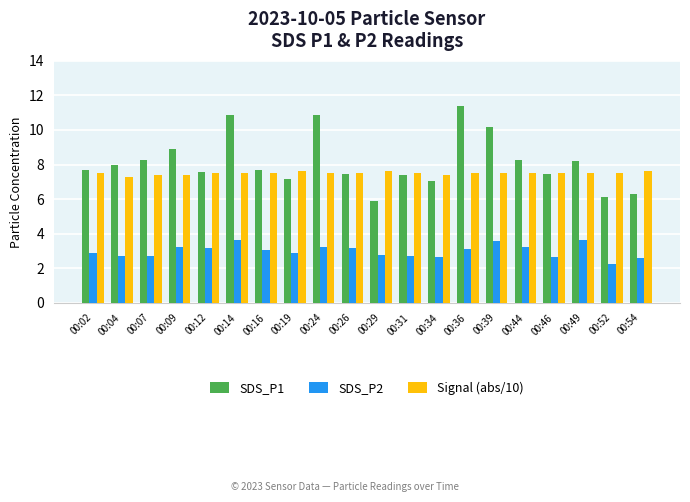

Which category has the lowest value in the SDS_P2 series?

00:52